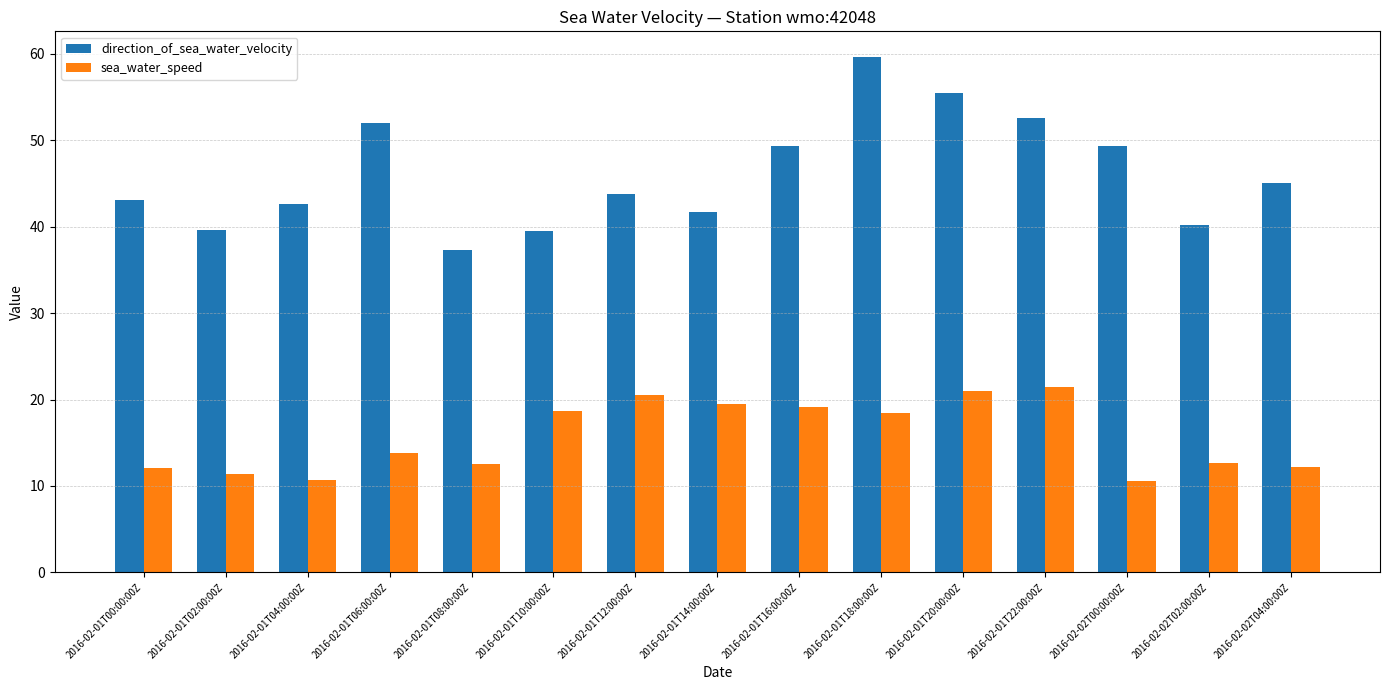

What is the difference between the sea_water_speed values at 2016-02-01T20:00:00Z and 2016-02-01T00:00:00Z?

8.9